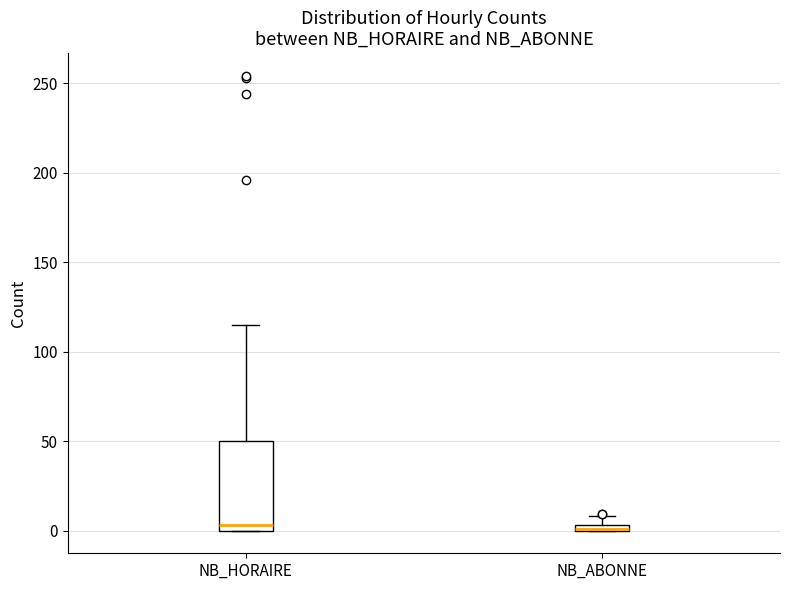

Which box is the tallest, from its lower edge to its upper edge?

NB_HORAIRE